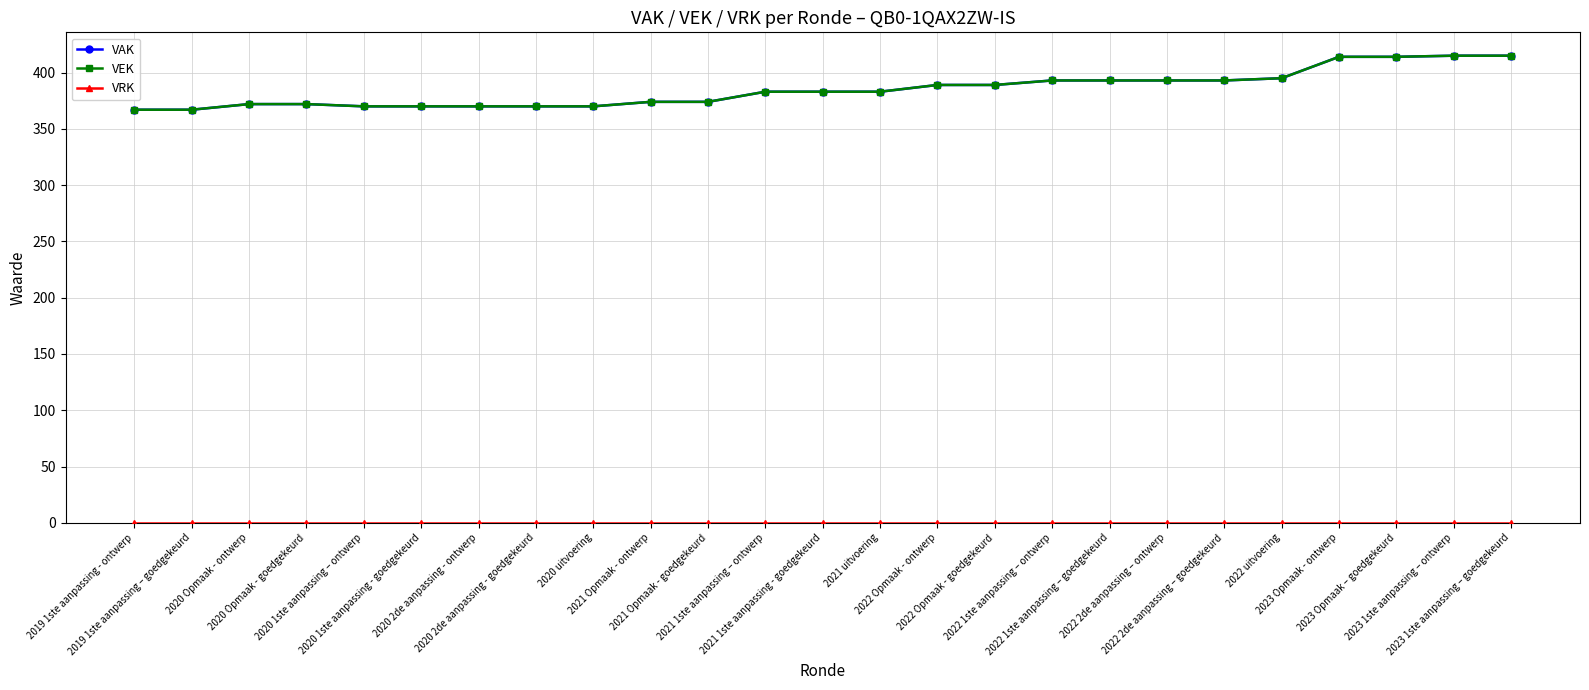

At which label does VAK first exceed 383?

2022 Opmaak - ontwerp